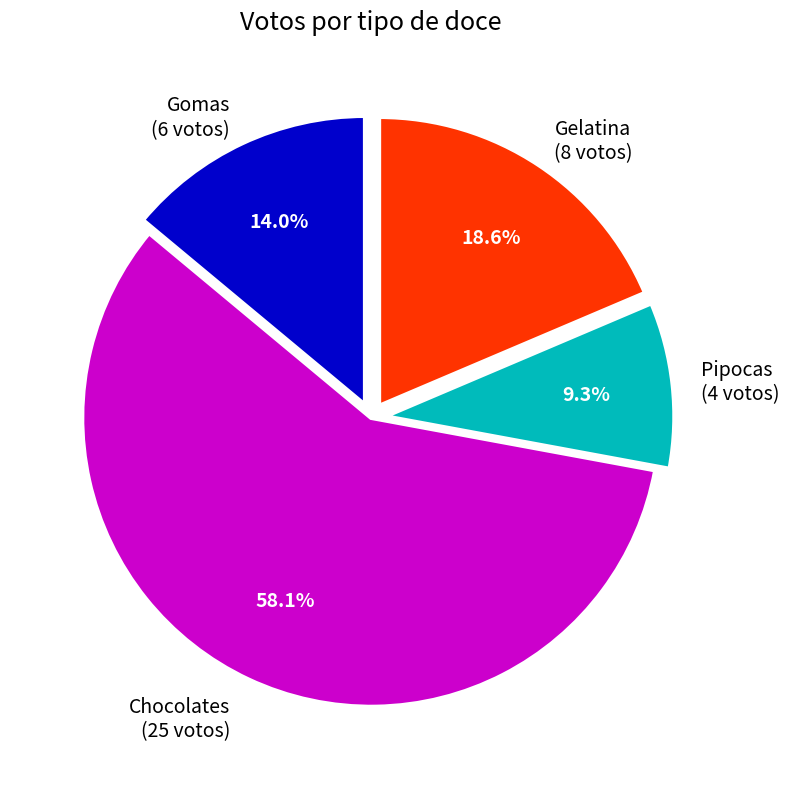

Is there a majority slice in this chart?

Yes